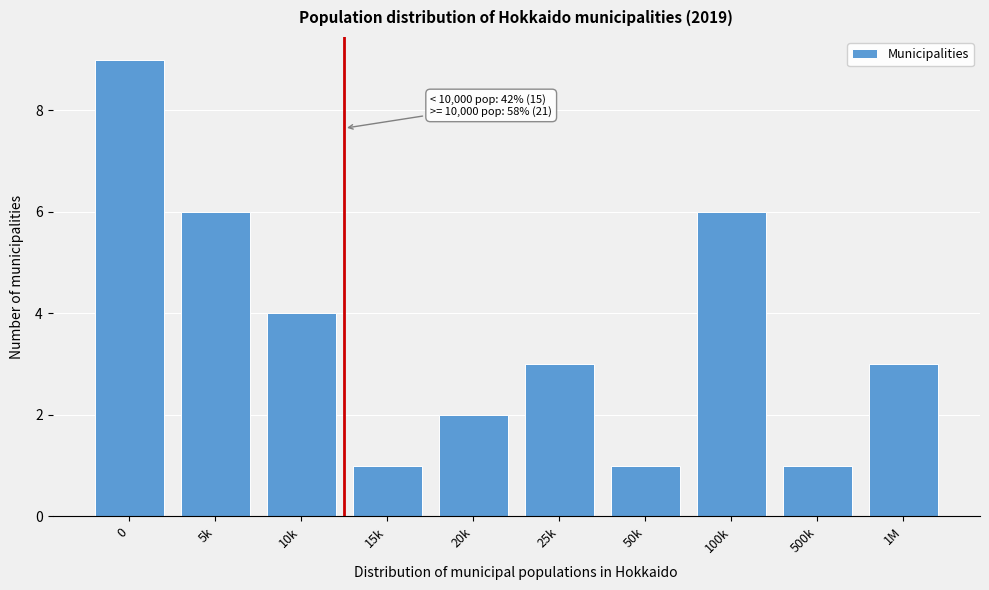

Reading left to right, transcribe all the data shown in this chart.

9	6	4	1	2	3	1	6	1	3